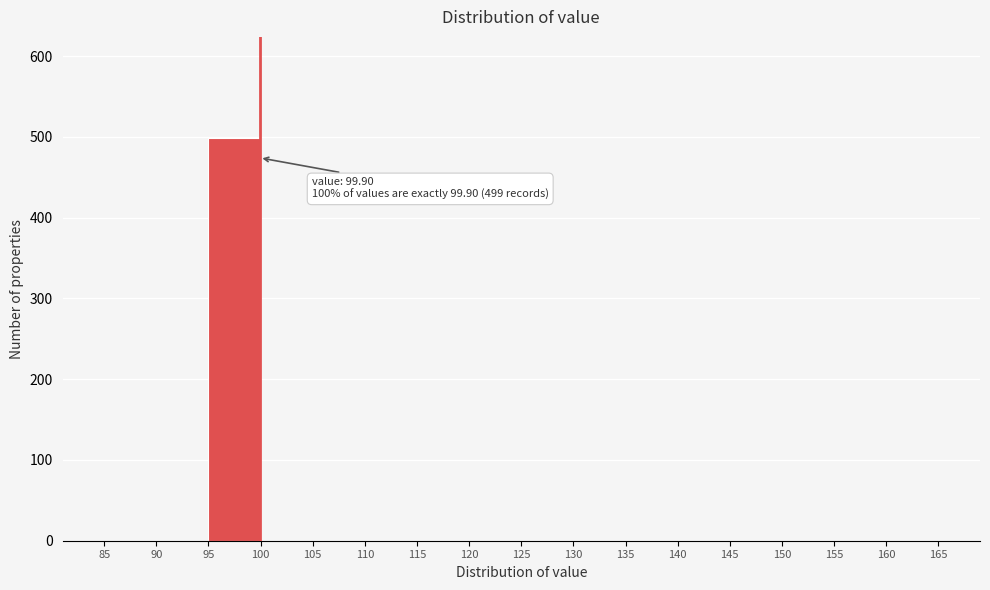

Which range on the x-axis has the tallest bar?

95 to 100